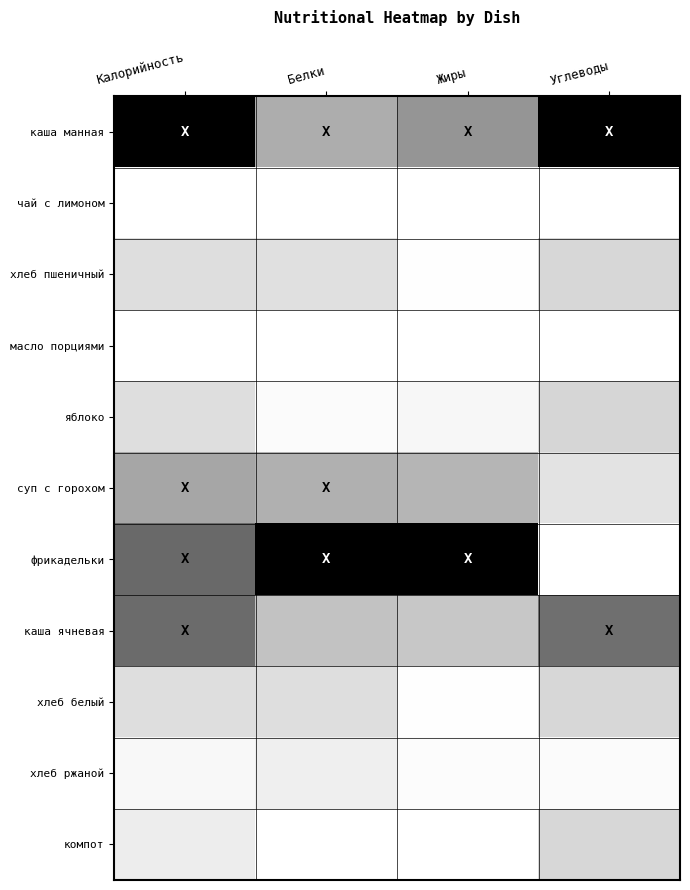

Which label corresponds to the largest value in the chart?

Калорийность